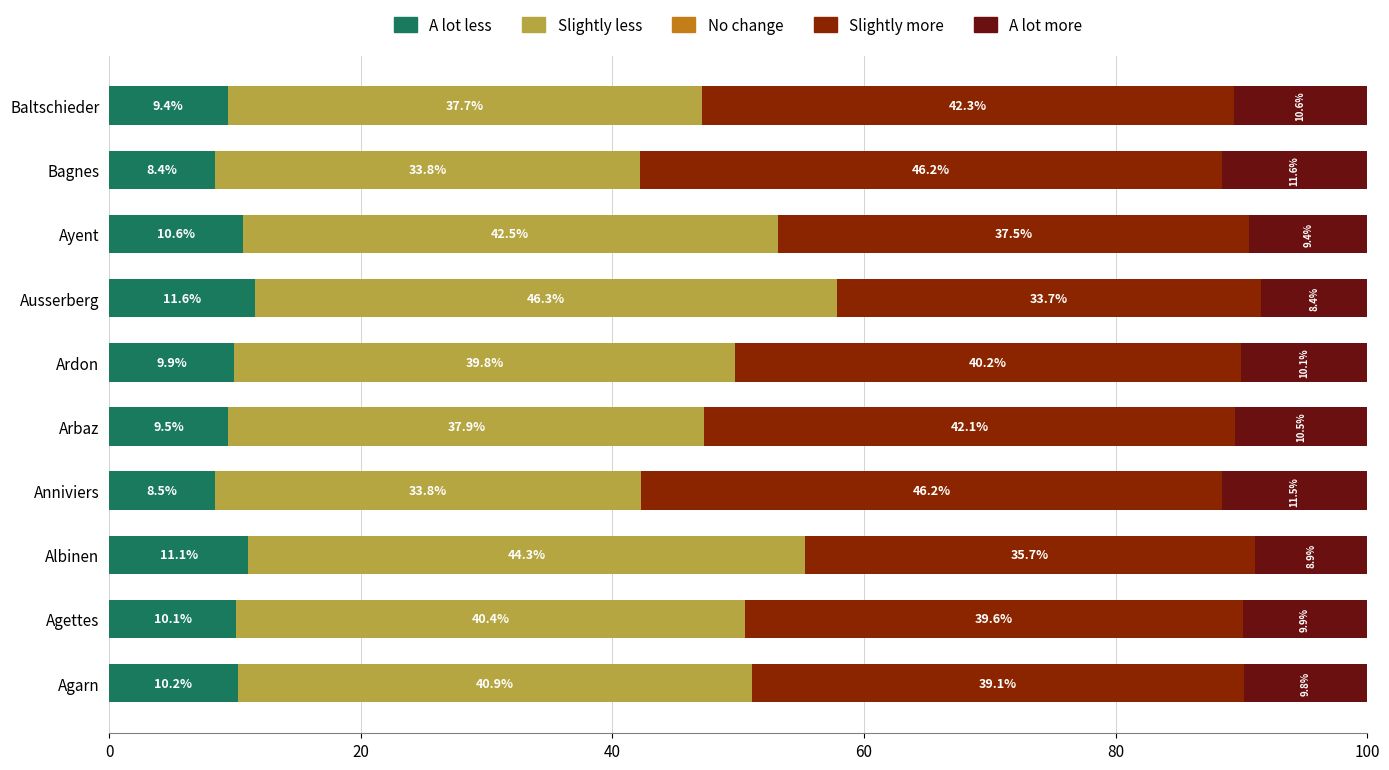

What is the highest value of the A lot less series?

11.6